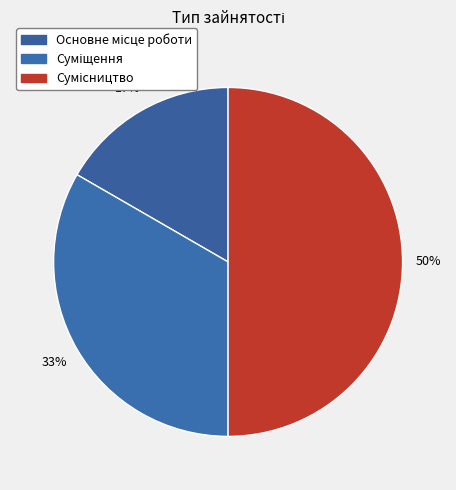

How many segments does this pie chart have?

3